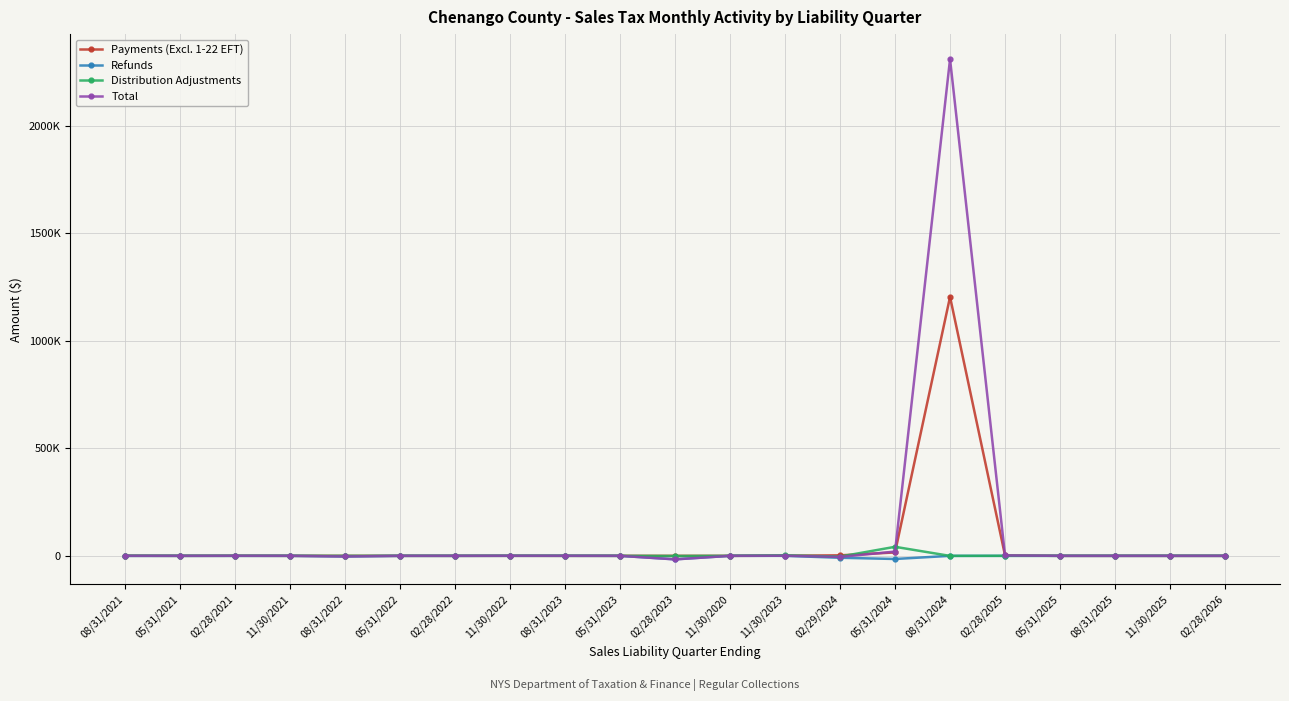

At how many categories does at least one series exceed 907602?

1